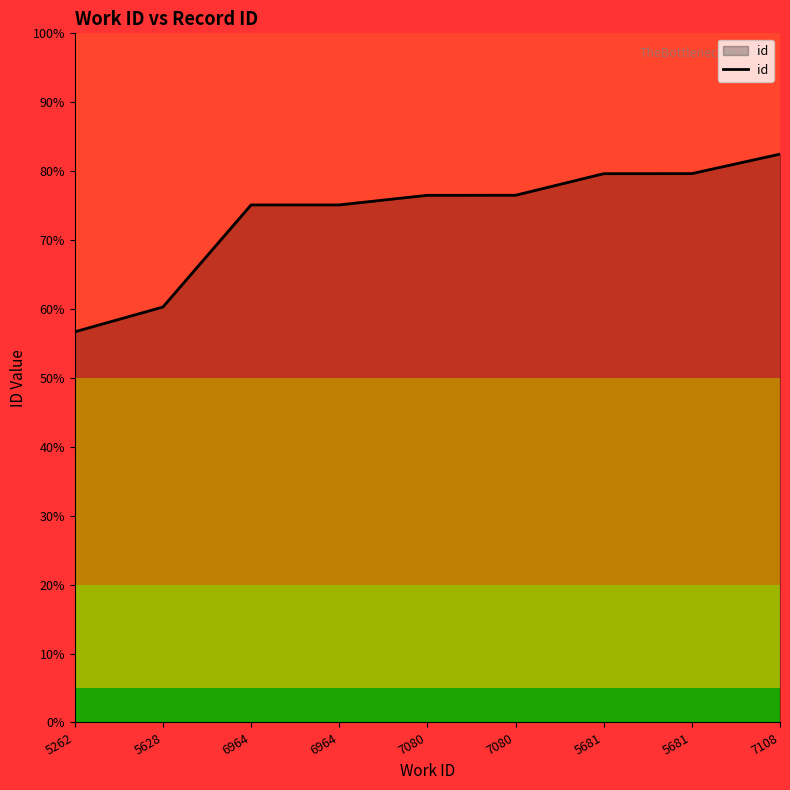

Which category has the highest value across all series?

7108